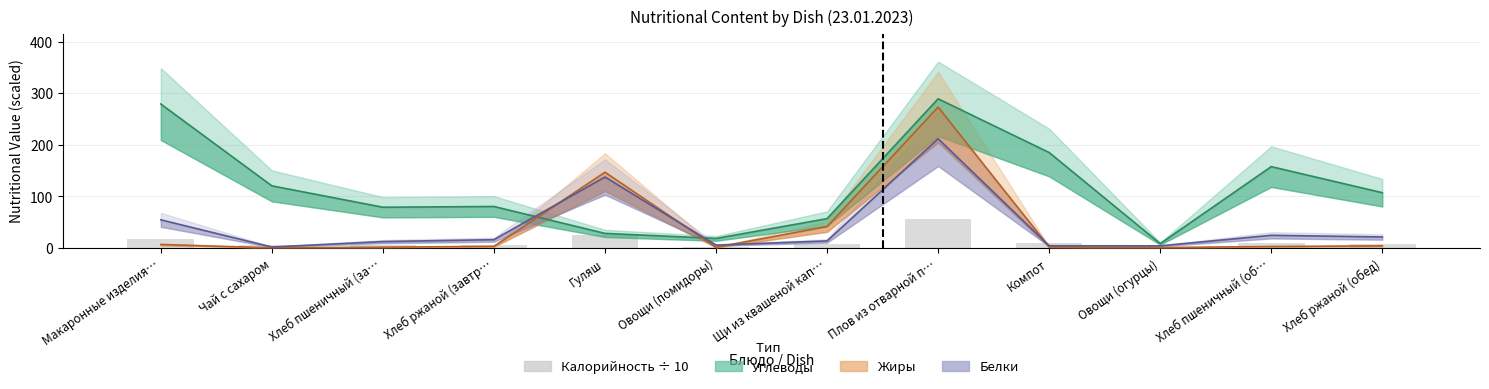

Between Компот and Хлеб пшеничный (за…, which is larger?

Компот